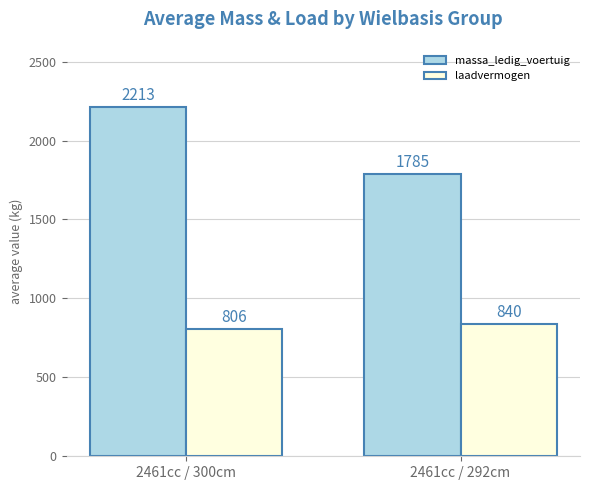

True or false: laadvermogen has a value of 840 at 2461cc / 292cm.

True